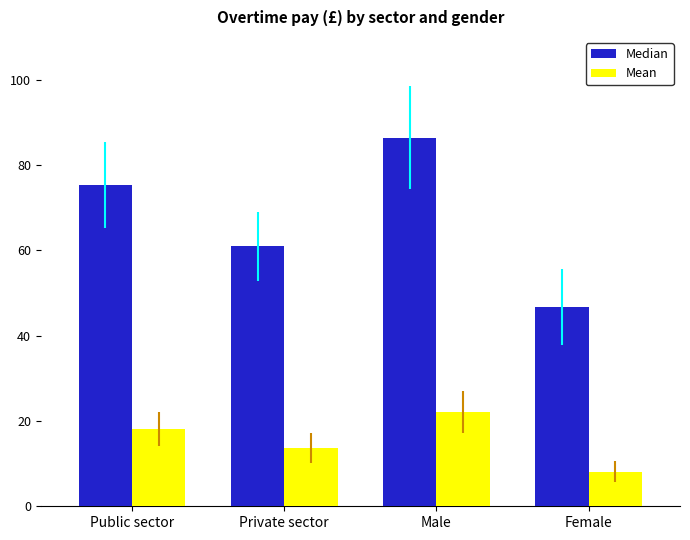

Which series has the largest range (max minus min)?

Median